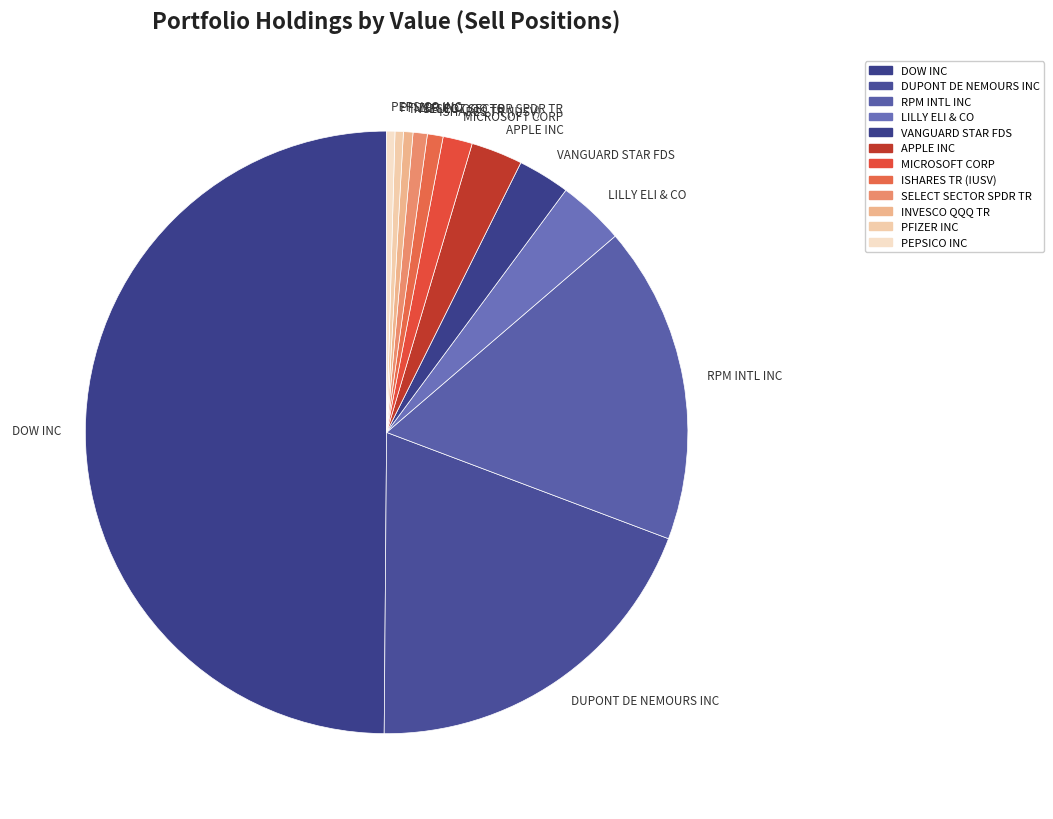

Which category has the biggest portion of the pie?

DOW INC